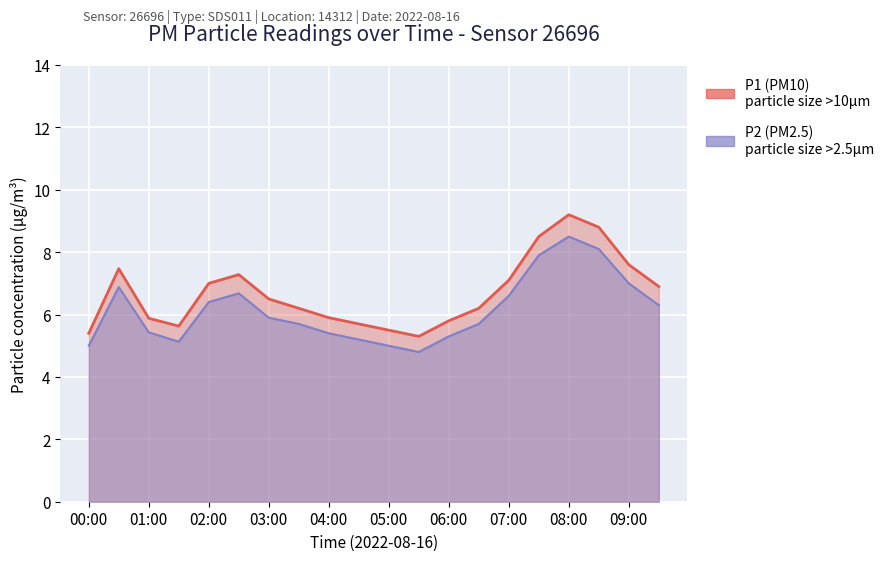

What is the label of the 18th point from the left?

08:30